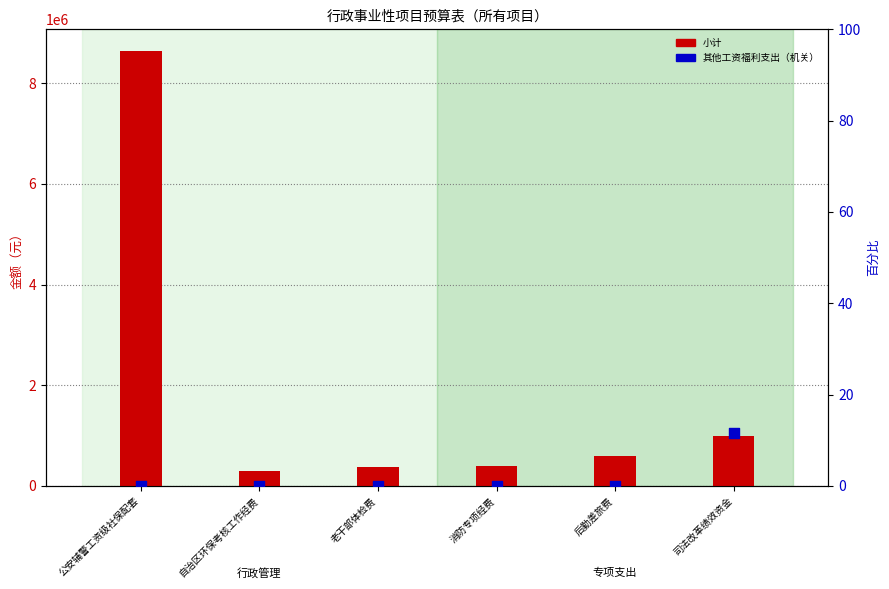

What is the total value across all series at 老干部体检费?

378000.0